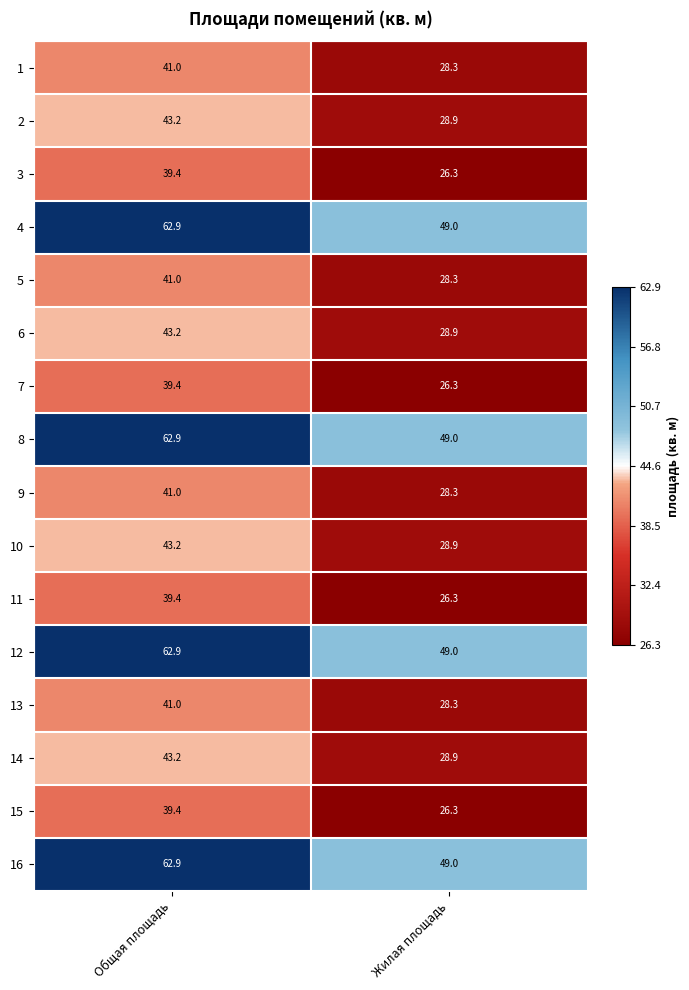

Which category has the lowest value in the 14 series?

Жилая площадь